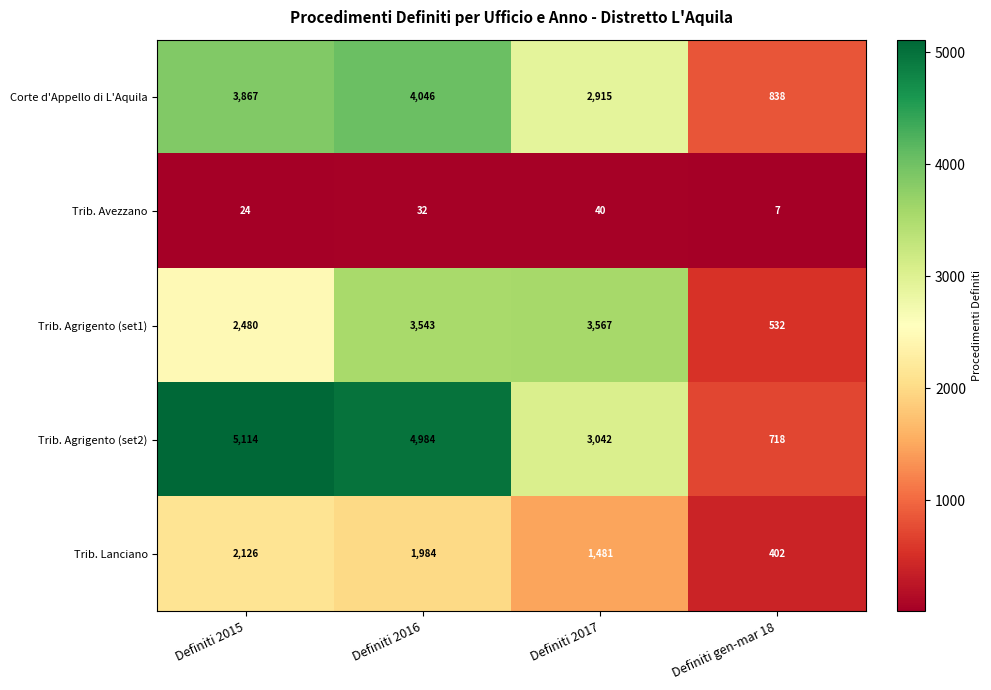

Rank the series by their maximum value, from lowest to highest.

Trib. Avezzano, Trib. Lanciano, Trib. Agrigento (set1), Corte d'Appello di L'Aquila, Trib. Agrigento (set2)